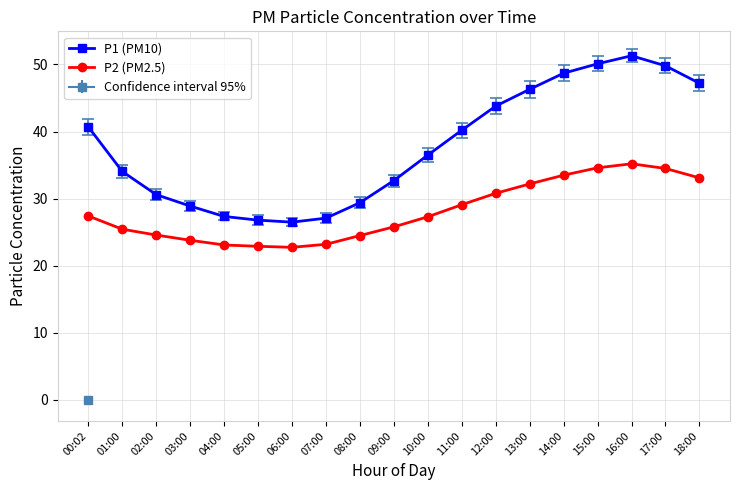

Where is the data nearest to the value 28?

00:02